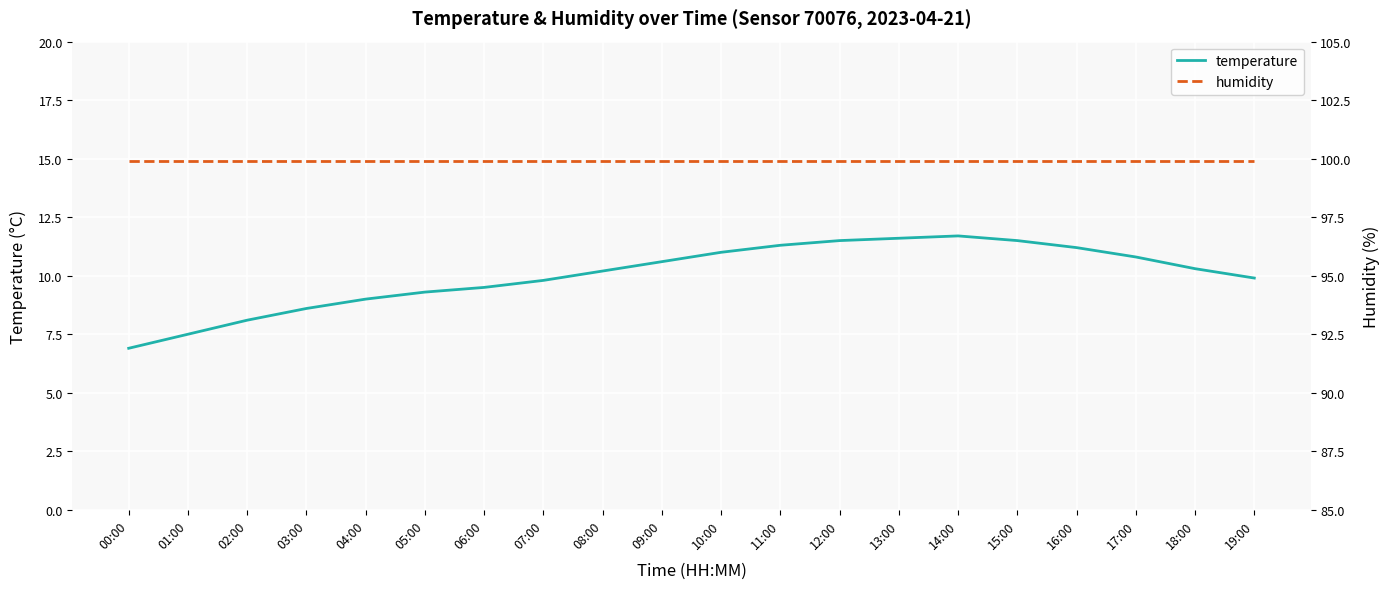

Reading right to left, list all the values displayed in this chart.

temperature: 9.9	10.3	10.8	11.2	11.5	11.7	11.6	11.5	11.3	11.0	10.6	10.2	9.8	9.5	9.3	9.0	8.6	8.1	7.5	6.9
humidity: 99.9	99.9	99.9	99.9	99.9	99.9	99.9	99.9	99.9	99.9	99.9	99.9	99.9	99.9	99.9	99.9	99.9	99.9	99.9	99.9